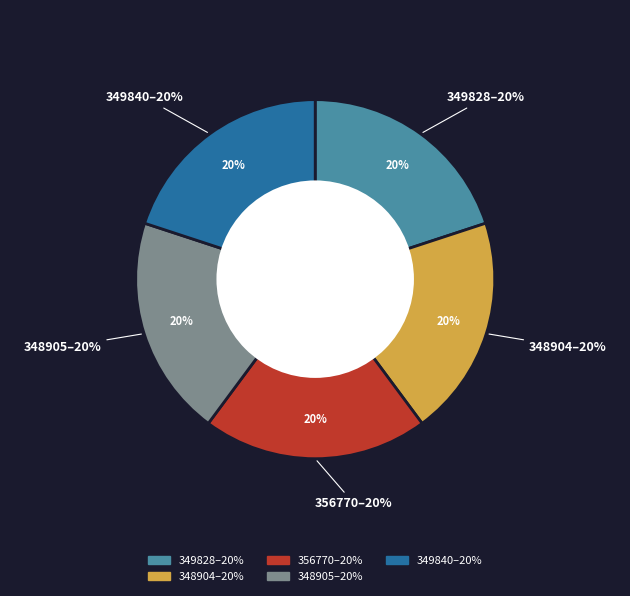

How many slices are in this pie chart?

5